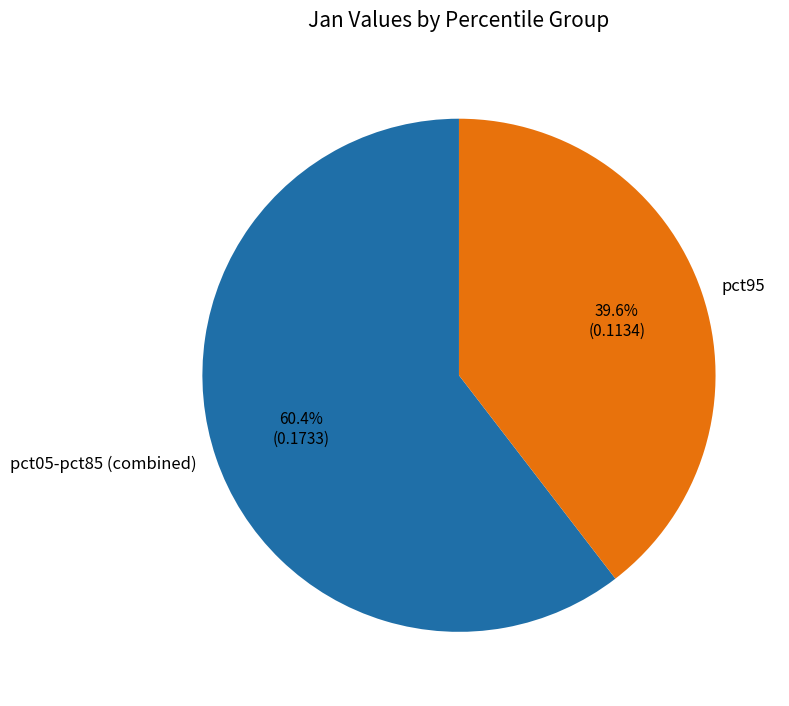

To the nearest percent, what is the average slice percentage?

50%